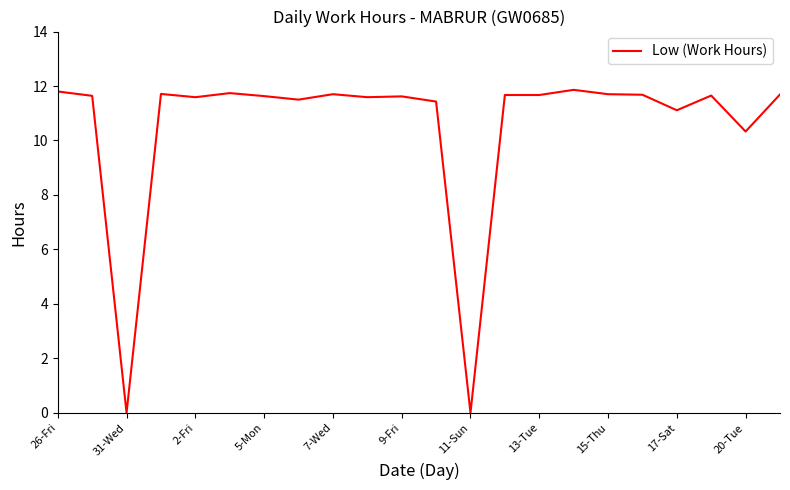

What is the maximum value shown in the chart?

11.9